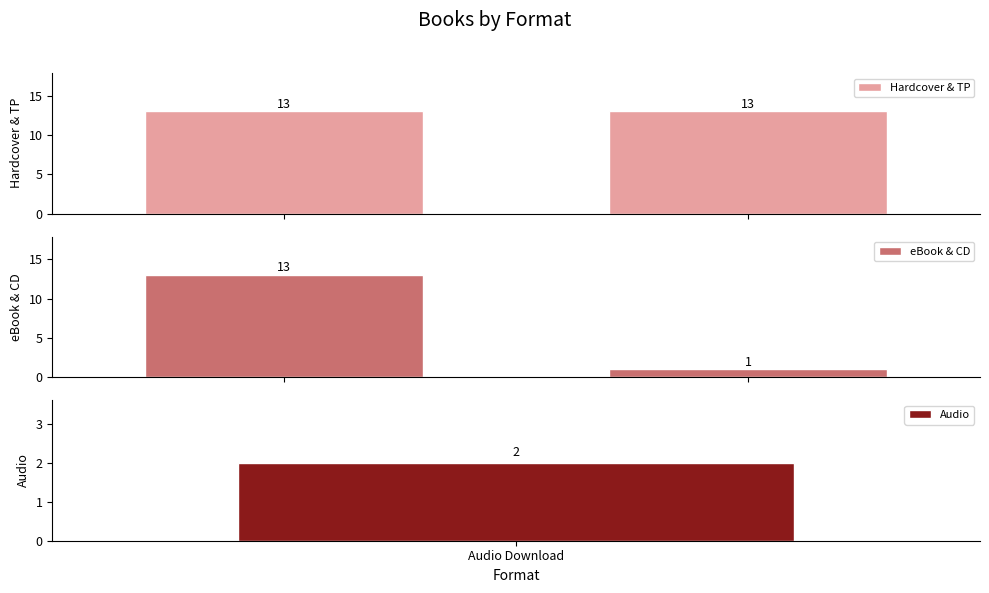

What is the sum of all eBook & CD values?

14